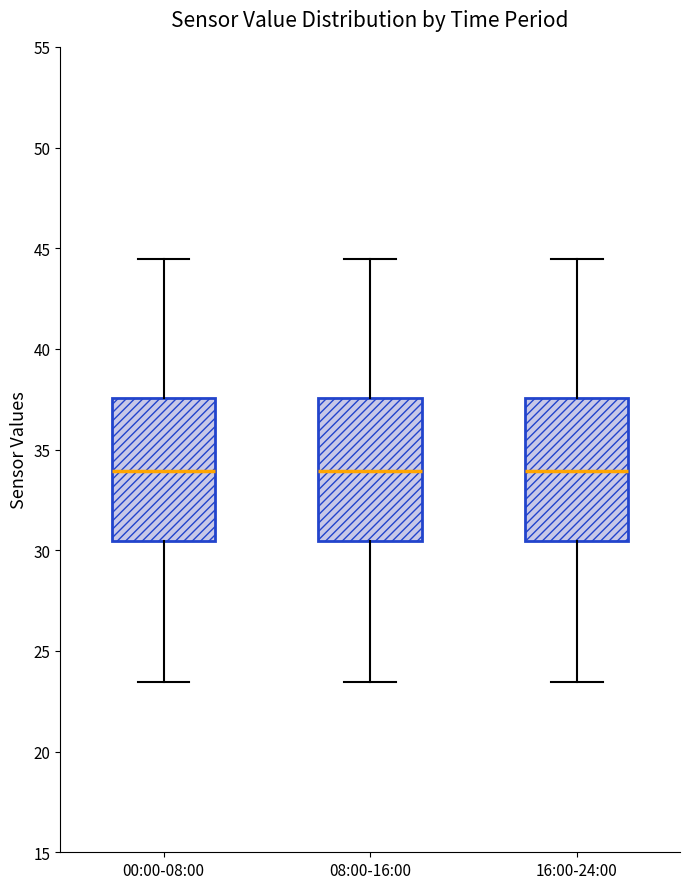

Where does the upper whisker of the box for 00:00-08:00 end on the y-axis? The values are not printed on the chart, so give them approximately, as read against the axis.

44.5